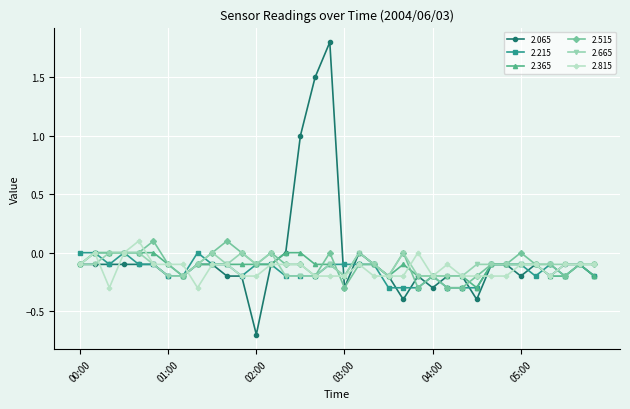

Which series has the largest range (max minus min)?

2.065